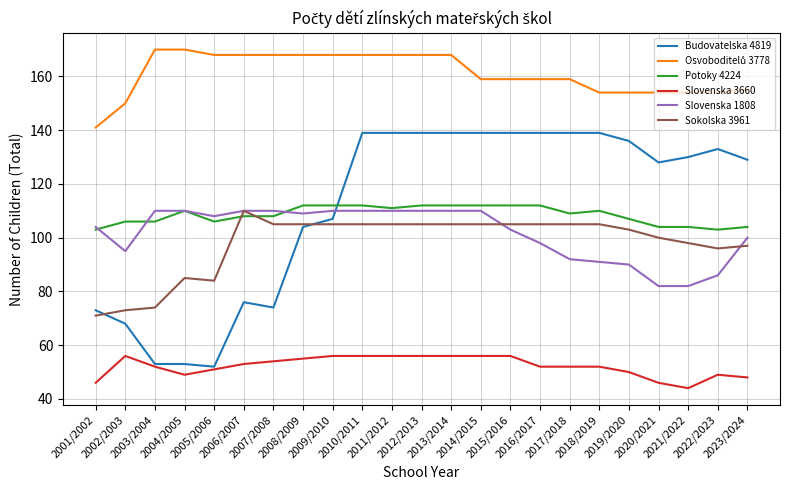

What is the total value across all series at 2008/2009?

653